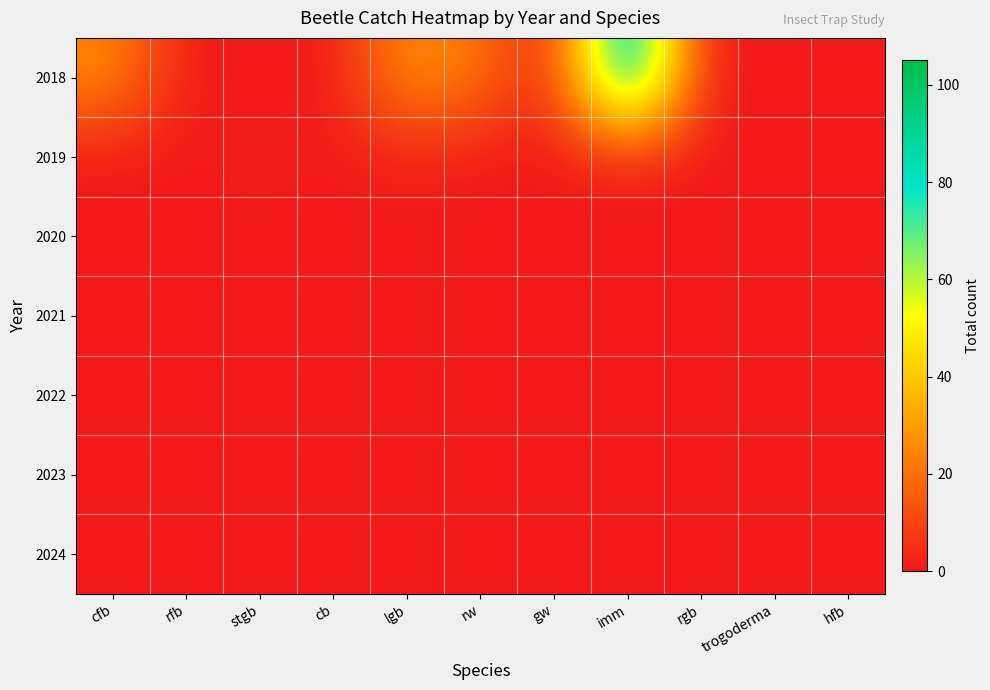

Which has a higher value, imm or cfb?

imm